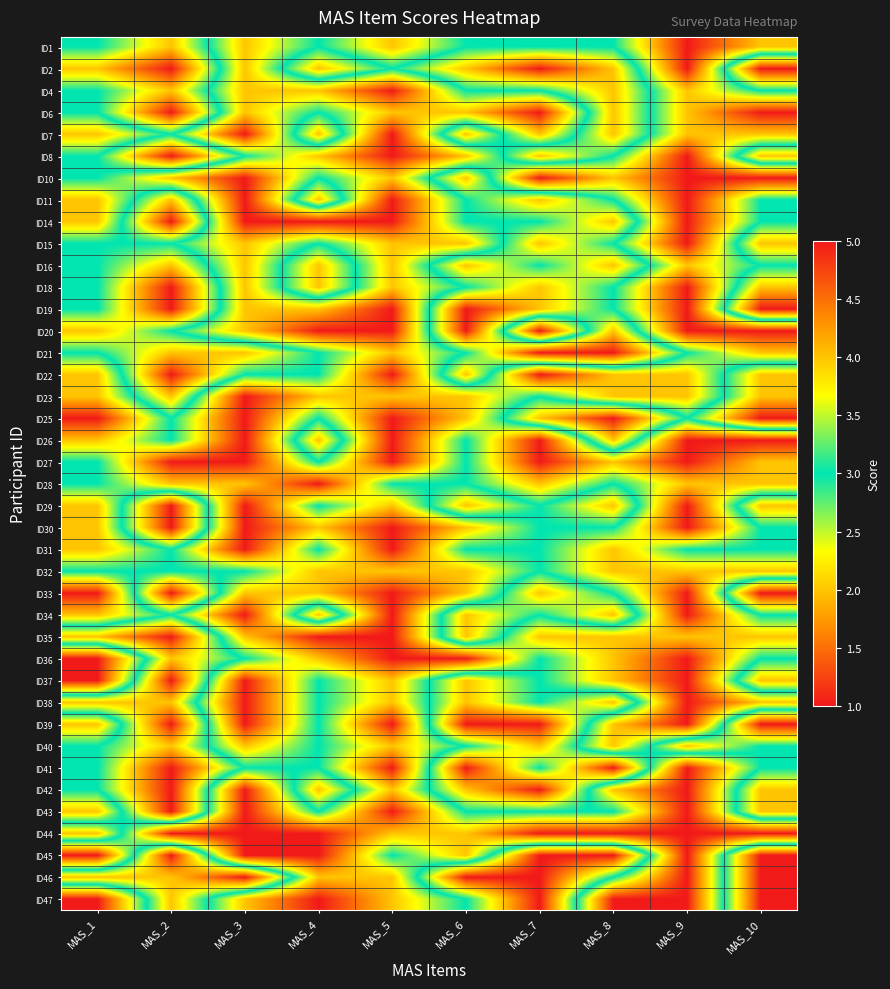

At MAS_6, list the series in order from largest to smallest.

ID19, ID20, ID39, ID41, ID46, ID2, ID7, ID10, ID16, ID22, ID29, ID34, ID35, ID37, ID38, ID42, ID1, ID4, ID11, ID14, ID18, ID21, ID26, ID27, ID28, ID31, ID40, ID43, ID47, ID6, ID8, ID15, ID23, ID25, ID30, ID32, ID33, ID44, ID45, ID36